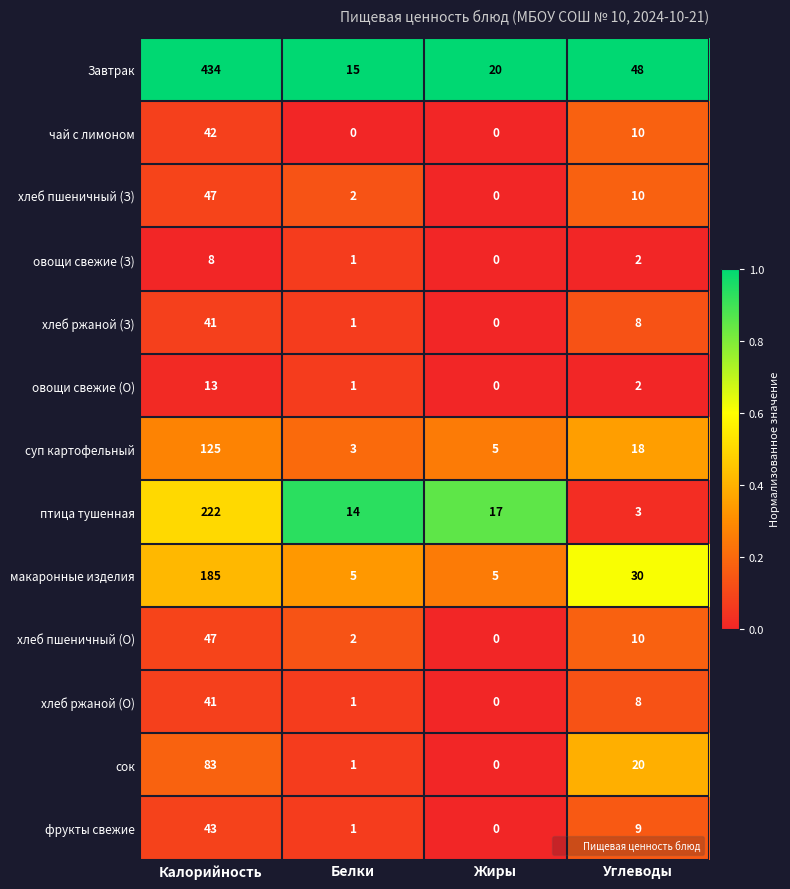

Which series has the largest range (max minus min)?

Завтрак